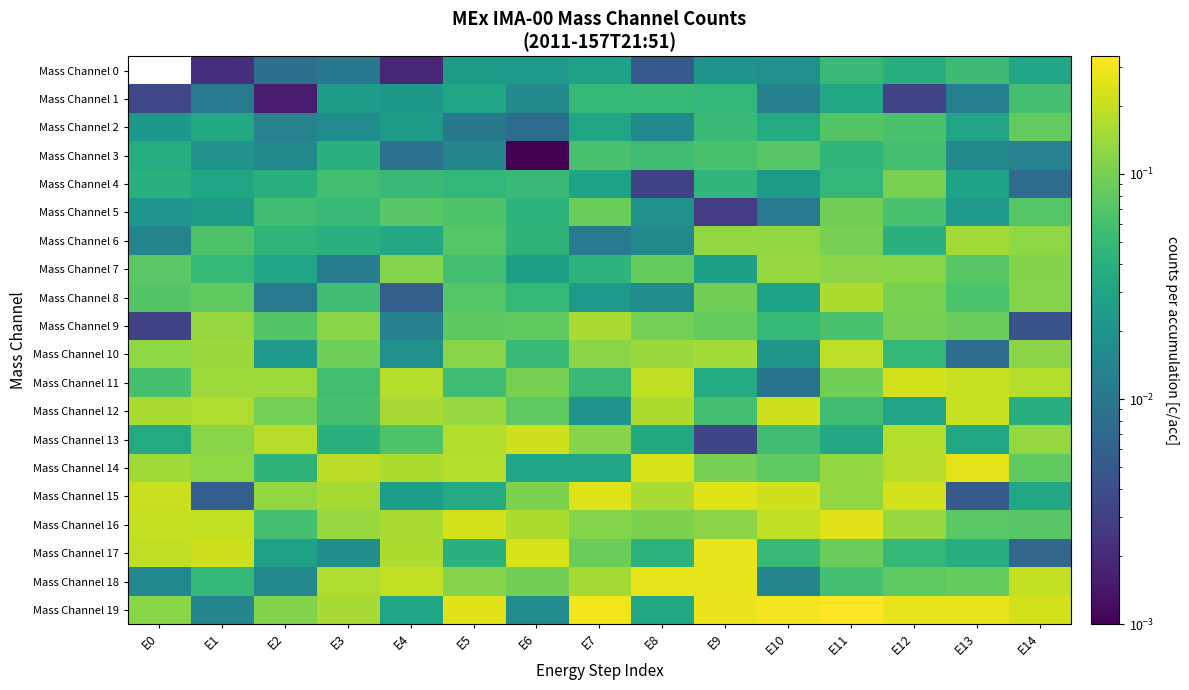

At E10, list the series in order from smallest to largest.

Mass Channel 11, Mass Channel 5, Mass Channel 1, Mass Channel 18, Mass Channel 0, Mass Channel 10, Mass Channel 4, Mass Channel 8, Mass Channel 2, Mass Channel 9, Mass Channel 17, Mass Channel 13, Mass Channel 3, Mass Channel 14, Mass Channel 6, Mass Channel 7, Mass Channel 16, Mass Channel 12, Mass Channel 15, Mass Channel 19